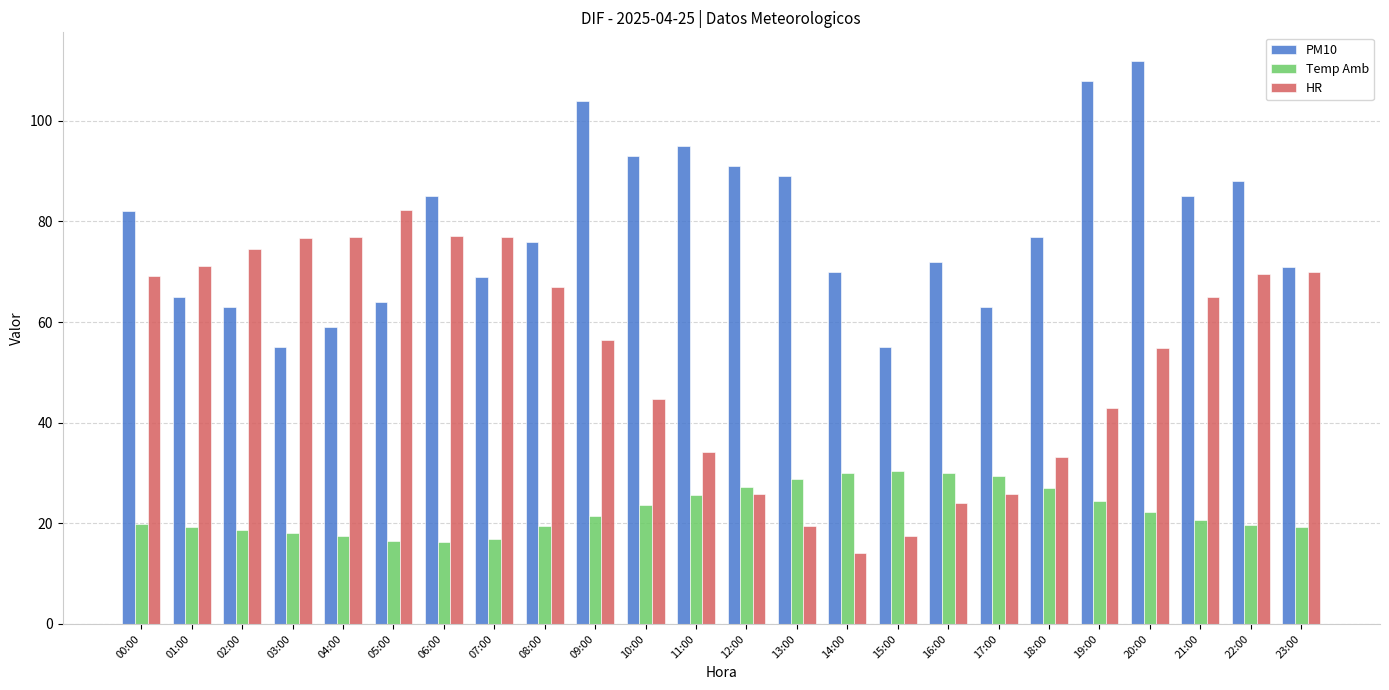

What is the difference between the highest and lowest values at 23:00?

51.8